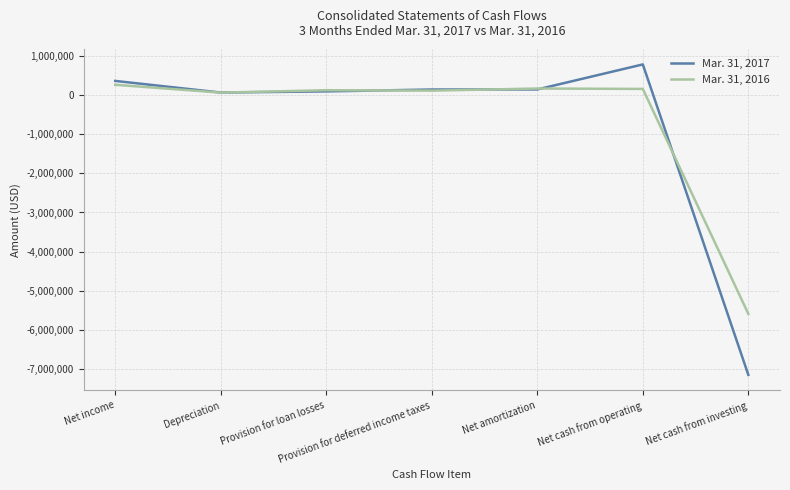

At which category is the sum across all series the highest?

Net cash from operating